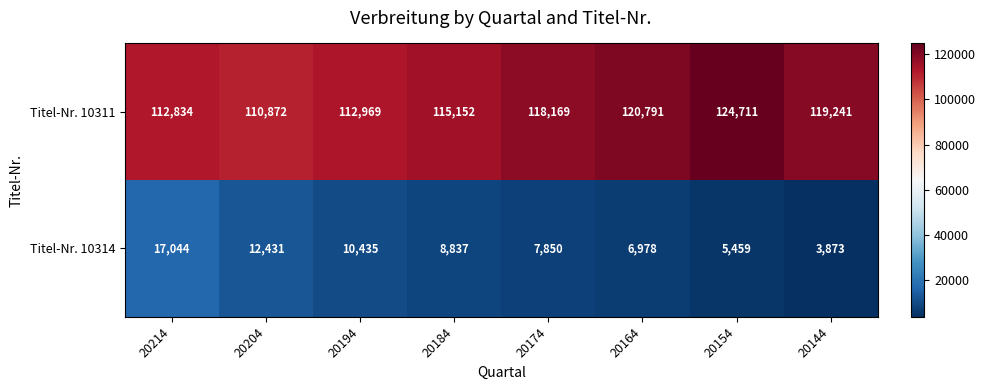

True or false: Titel-Nr. 10311 has a value of 204459 at 20184.

False